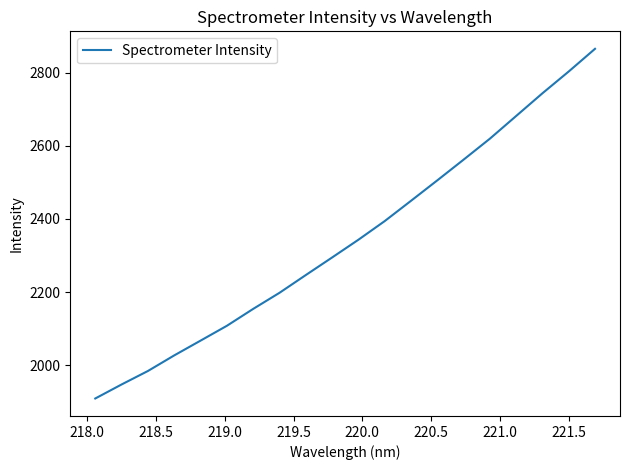

What is the difference between the maximum and minimum values?

956.6